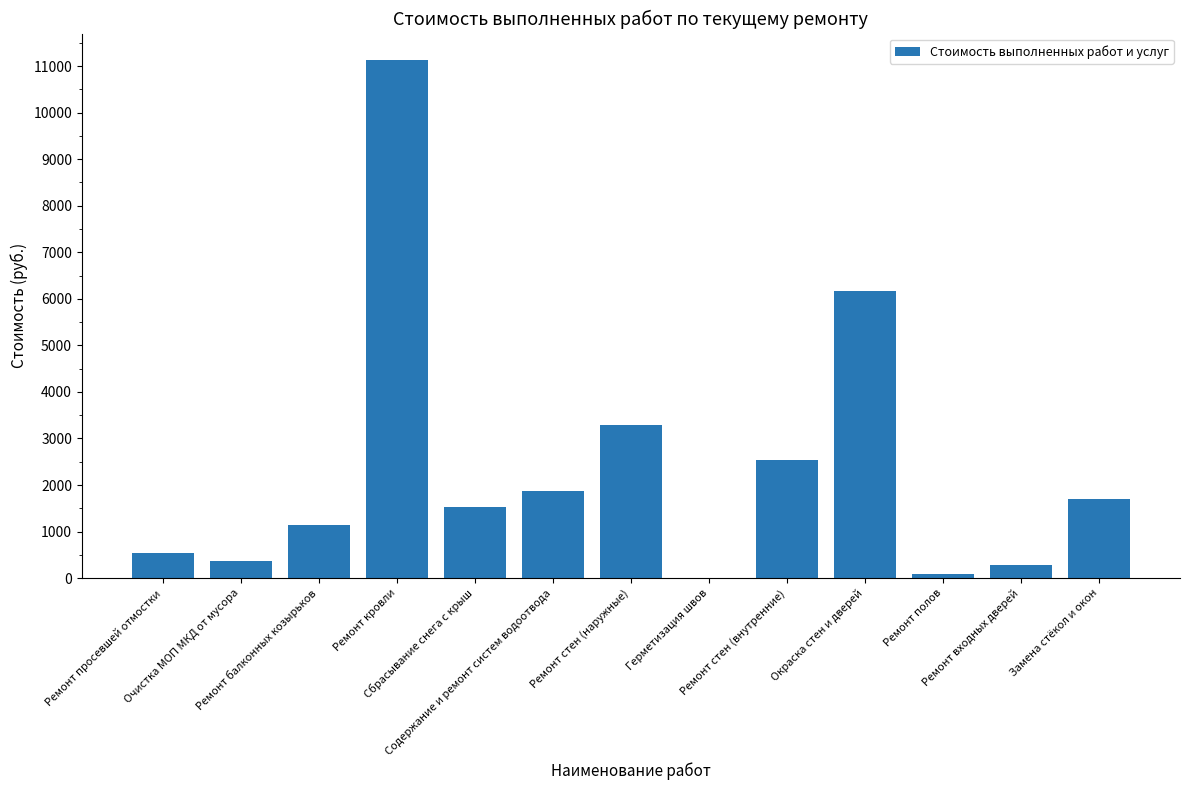

What is the greatest value displayed?

11140.7